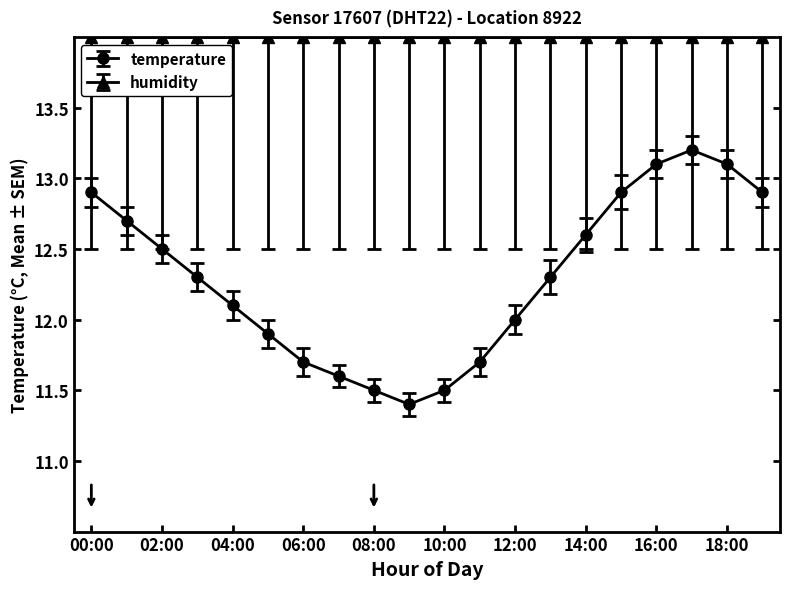

What is the average value of the temperature series?

12.3